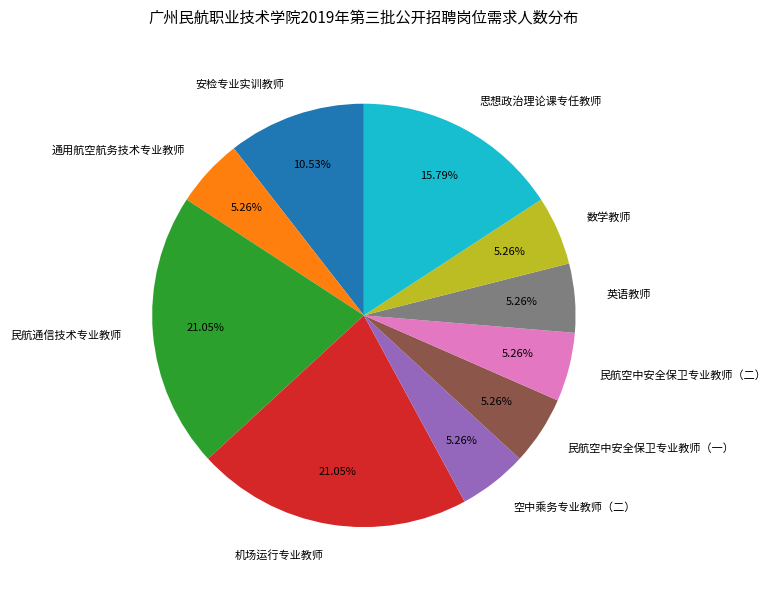

To the nearest percent, what portion does 民航通信技术专业教师 represent?

21%